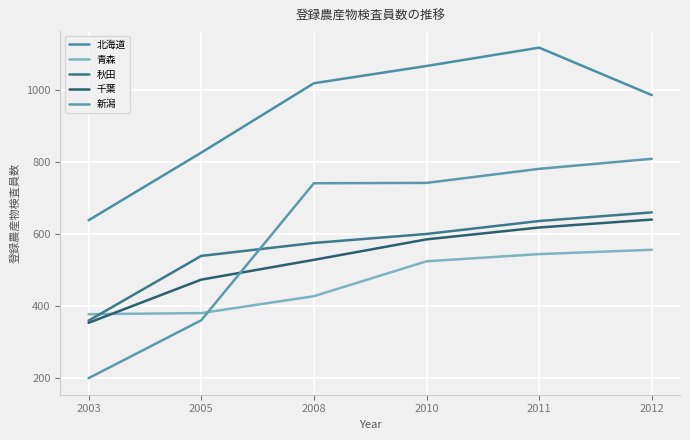

How many lines are shown in the chart?

5